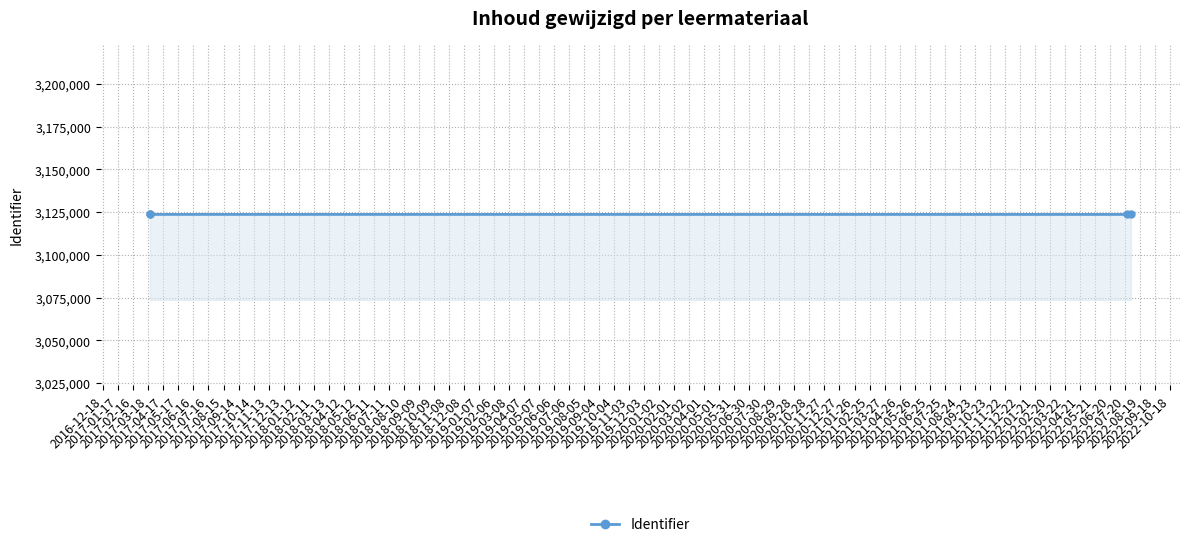

Is it true that the value at 2016-12-18 is 3123618?

True